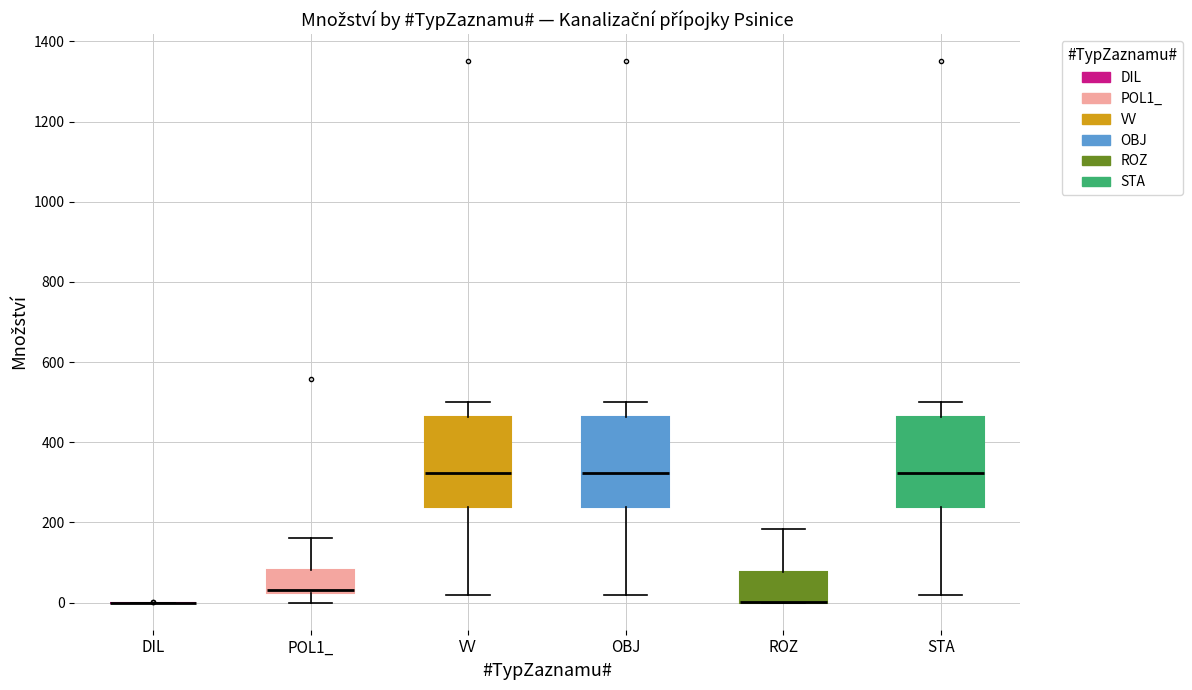

Reading left to right, read every box against the y-axis: the position of its median line, the range the box covers, and the ends of its whiskers. The values are not printed on the chart, so give them approximately, as read against the axis.

DIL: box collapsed to a line at 0, whiskers 0 to 0
POL1_: median 40, box 20 to 80, whiskers 0 to 160
VV: median 320, box 240 to 460, whiskers 20 to 500
OBJ: median 320, box 240 to 460, whiskers 20 to 500
ROZ: median 0 (drawn on the box's lower edge), box 0 to 80, whiskers 0 to 180
STA: median 320, box 240 to 460, whiskers 20 to 500